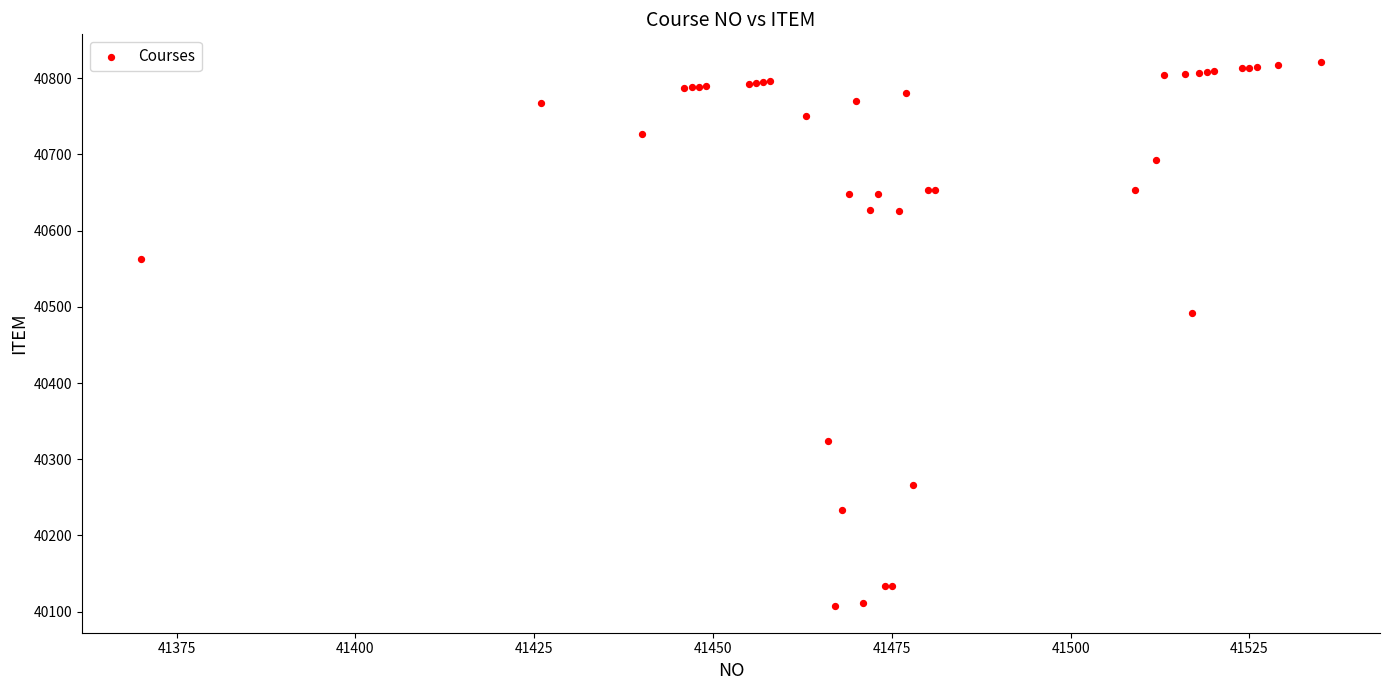

What Y value in the scatter plot is closest to 40465?

40492